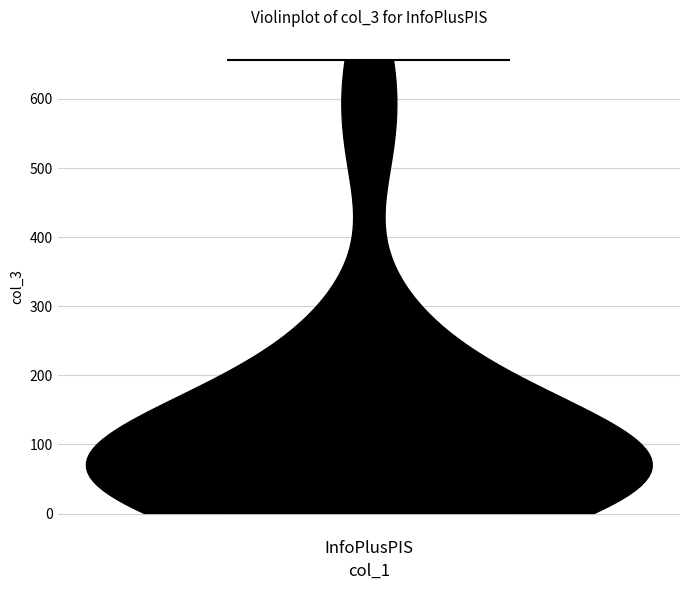

Read this violin plot against the y-axis: where its median line is, and the lowest and highest points the violin reaches. The values are not printed on the chart, so give them approximately, as read against the axis.

median line 80, lowest point 0, highest point 660